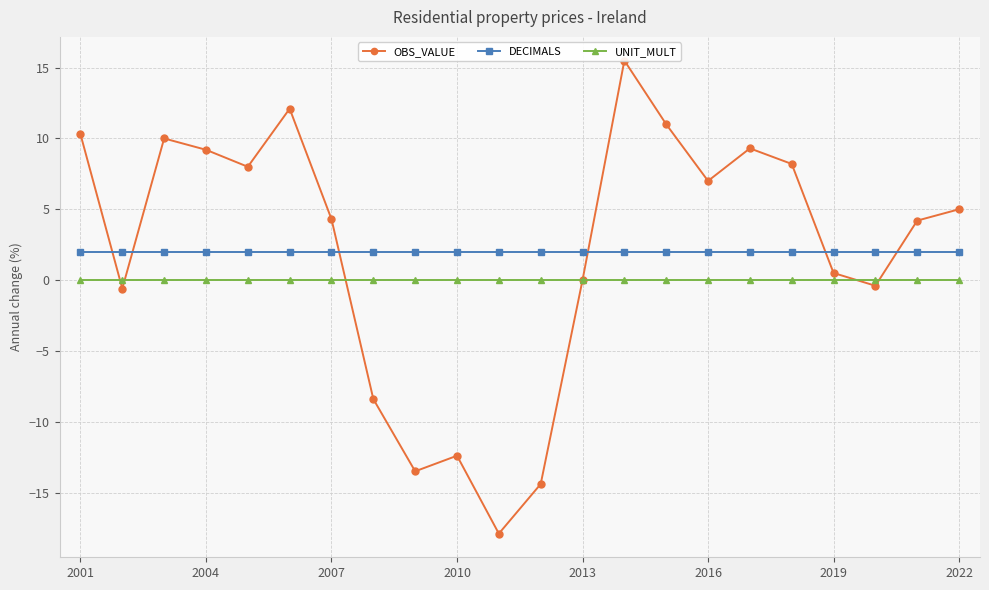

True or false: UNIT_MULT and DECIMALS cross at least once.

False